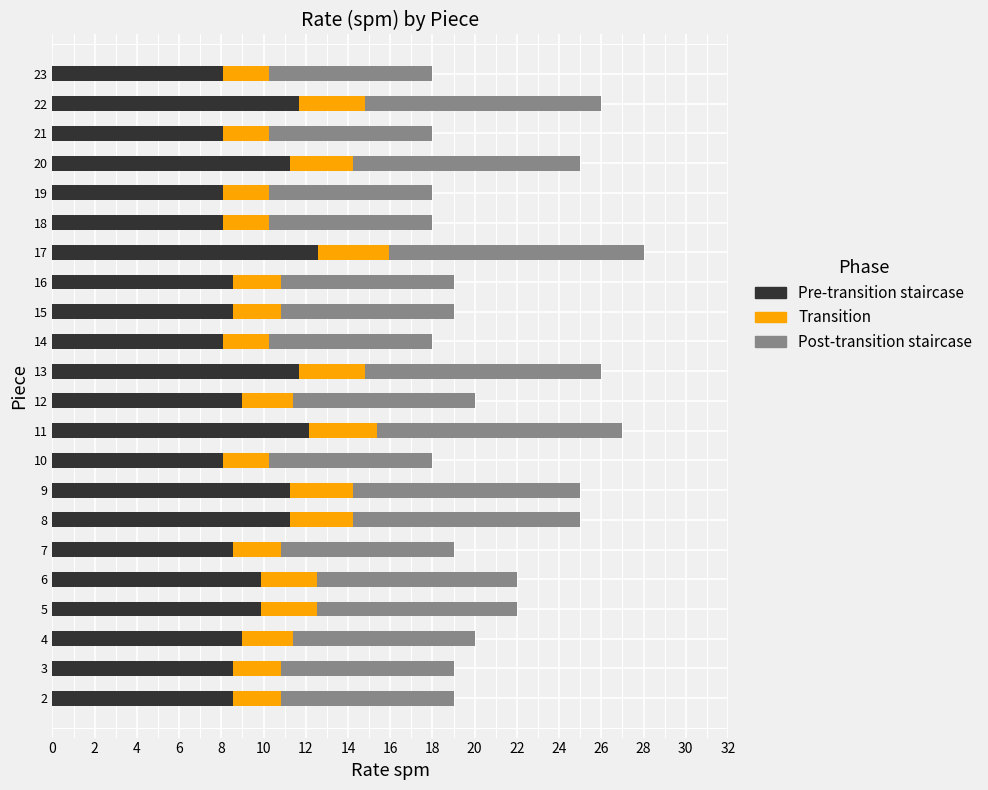

What is the difference between the maximum and minimum values?

10